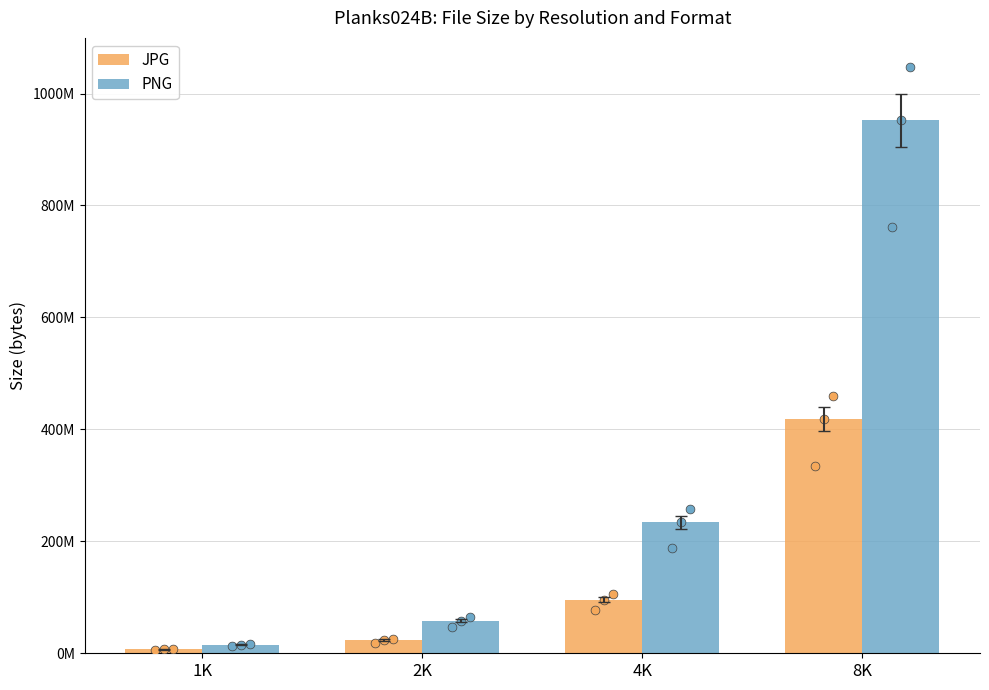

What is the total value across all series at 4K?

329978460